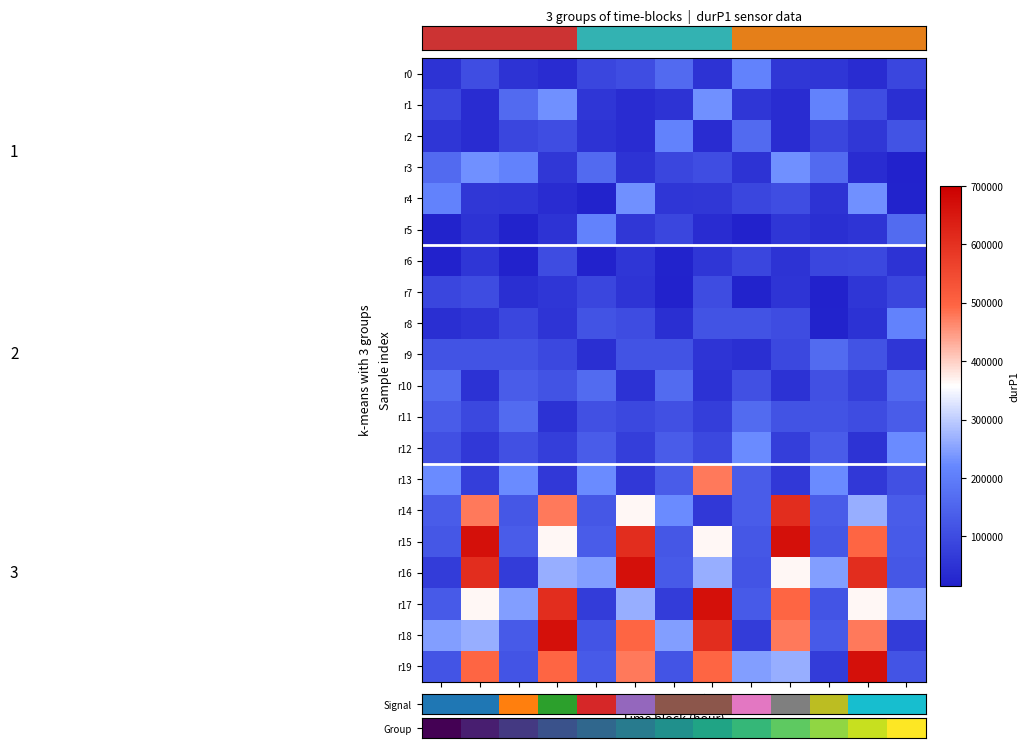

Between 04 and 10, which is larger?

04